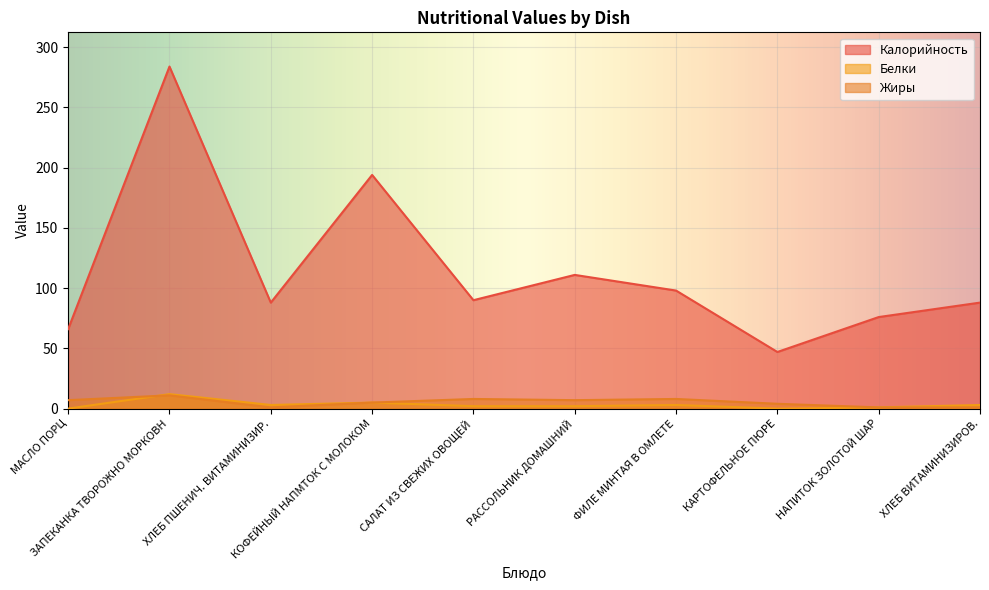

Is the value of Калорийность at ХЛЕБ ВИТАМИНИЗИРОВ. greater than the value of Белки at КАРТОФЕЛЬНОЕ ПЮРЕ?

Yes